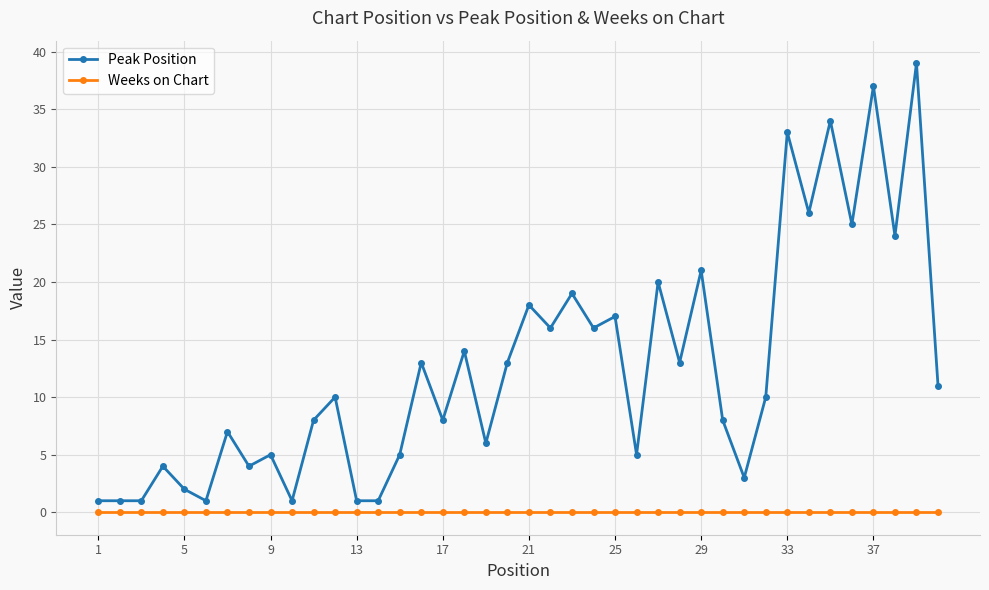

At how many categories does at least one series exceed 29?

4